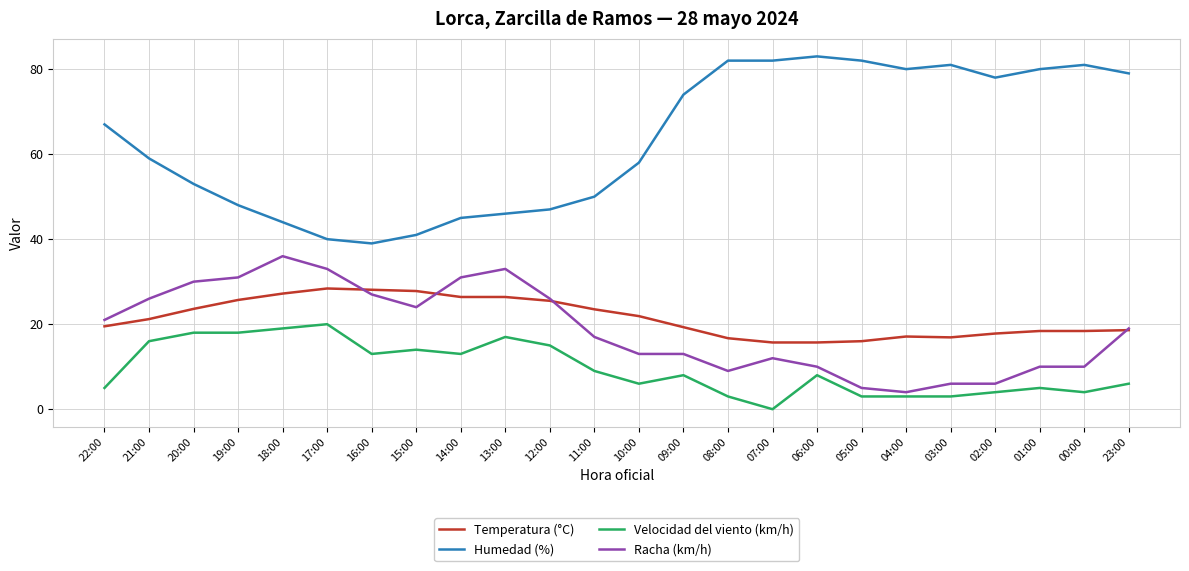

The value of Racha (km/h) at 22:00 is 10.9. True or false?

False